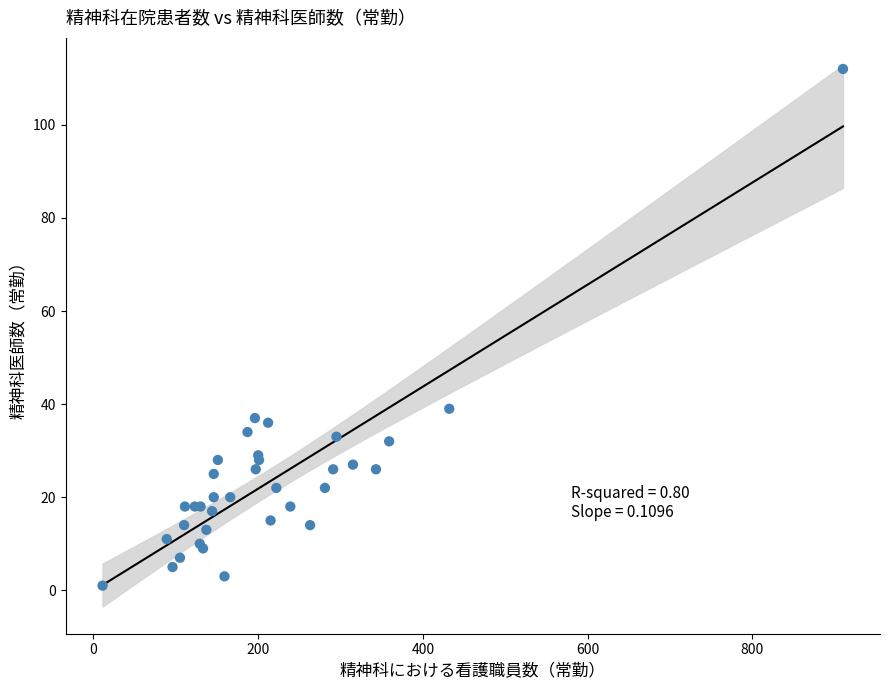

What Y value in the scatter plot is closest to 56?

39